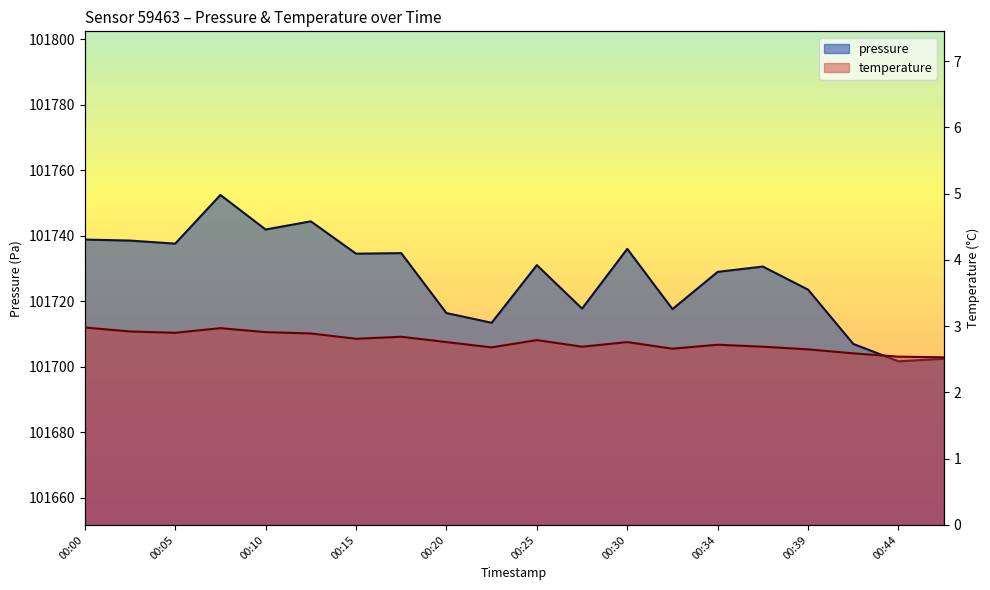

True or false: temperature and pressure intersect in this chart.

False